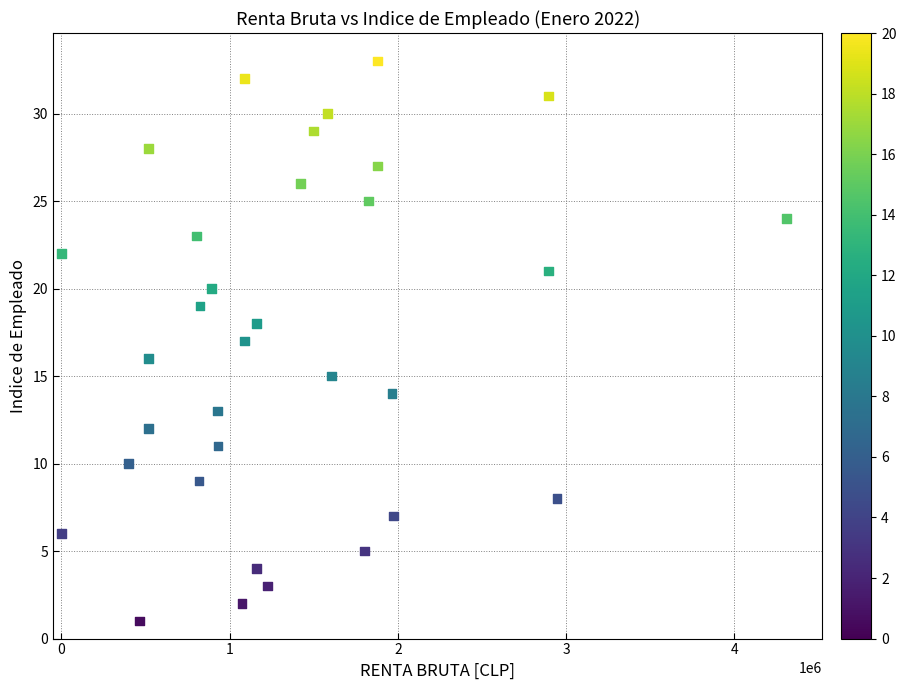

What is the range of X values (max minus min)?

4307346